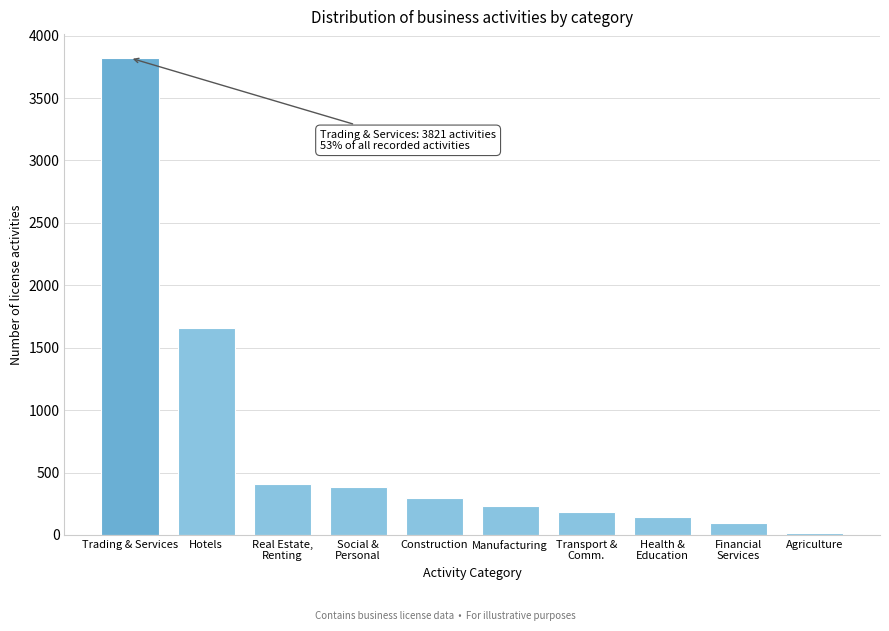

Reading left to right, extract all data points from this chart.

3821	1654	412	387	298	234	187	143	98	15